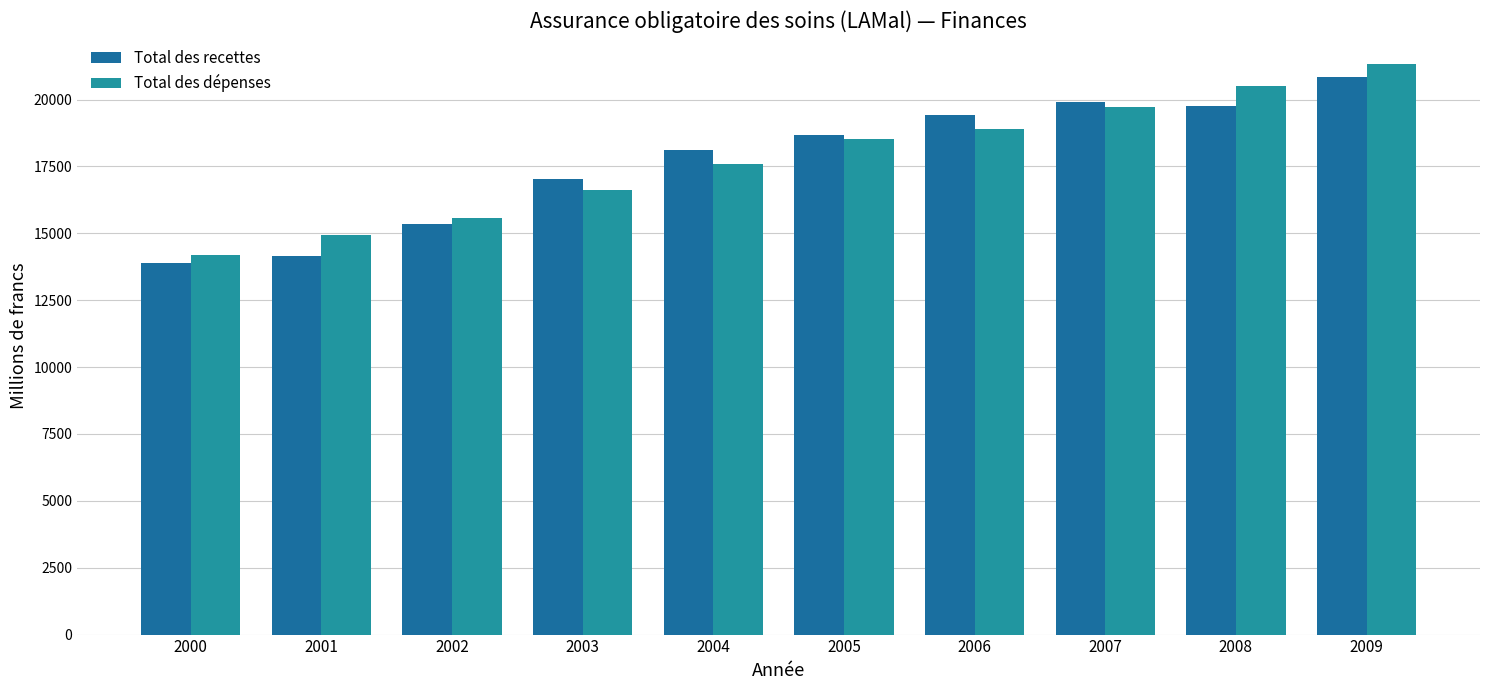

Does the chart contain stacked bars?

No